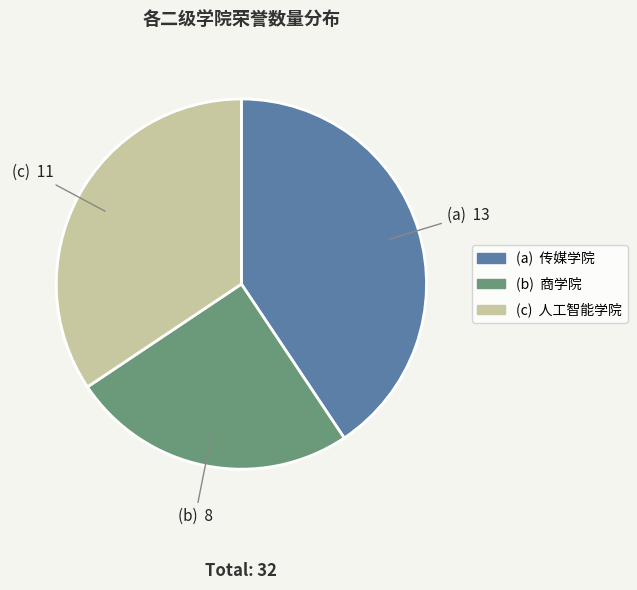

Is there a majority slice in this chart?

No